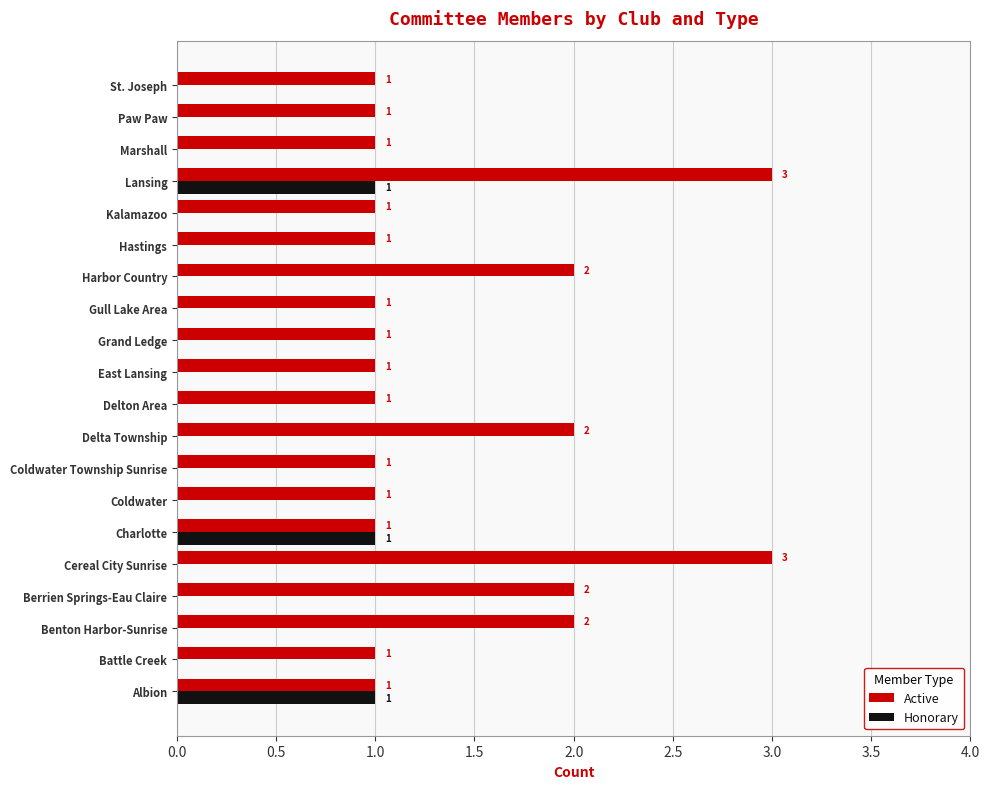

The value of Honorary at Kalamazoo is 0. True or false?

True